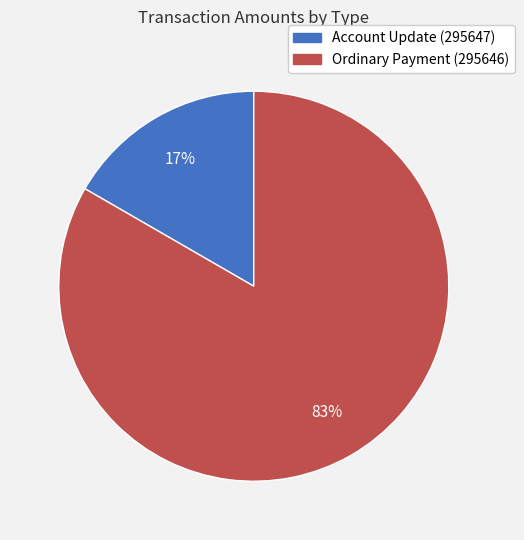

Does Ordinary Payment (295646) represent more than half of the total?

Yes